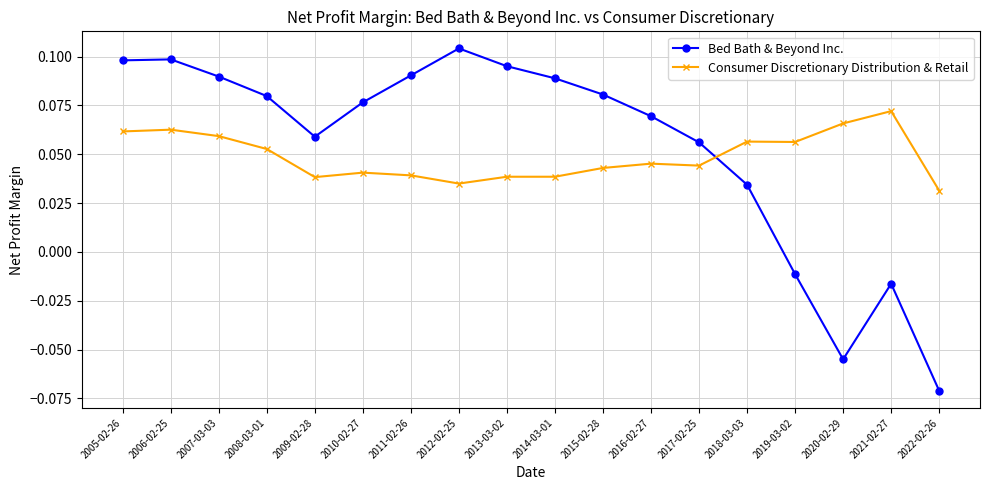

Between which two adjacent categories do Consumer Discretionary Distribution & Retail and Bed Bath & Beyond Inc. first intersect?

2017-02-25 and 2018-03-03